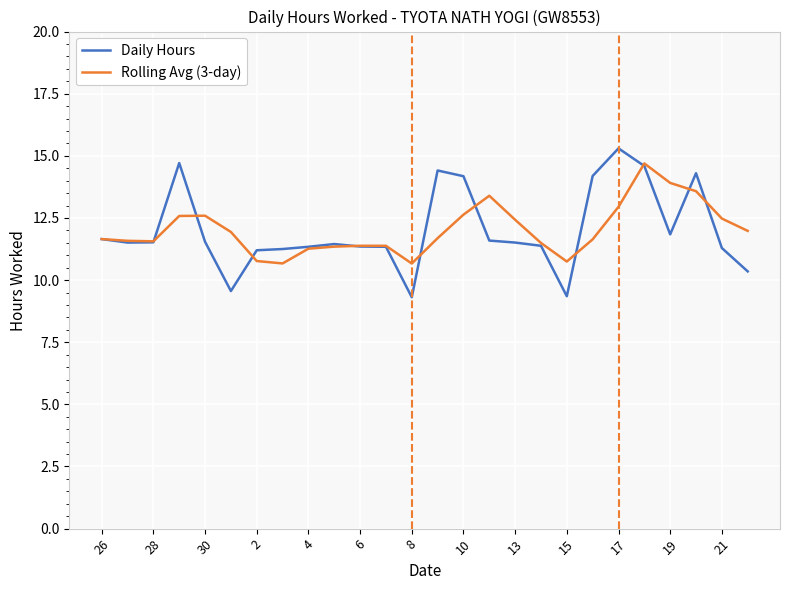

Does the chart display data point markers on the line(s)?

No